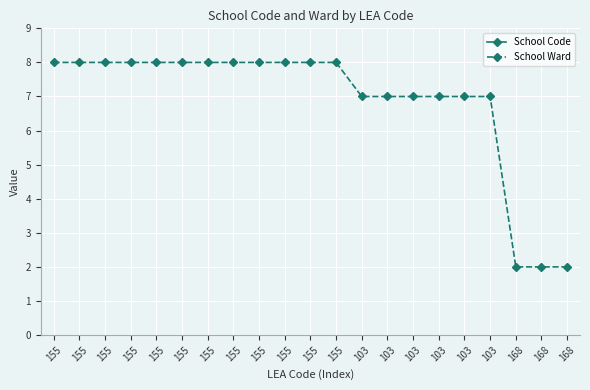

What is the difference between the second highest and second lowest values in the School Ward series?

6